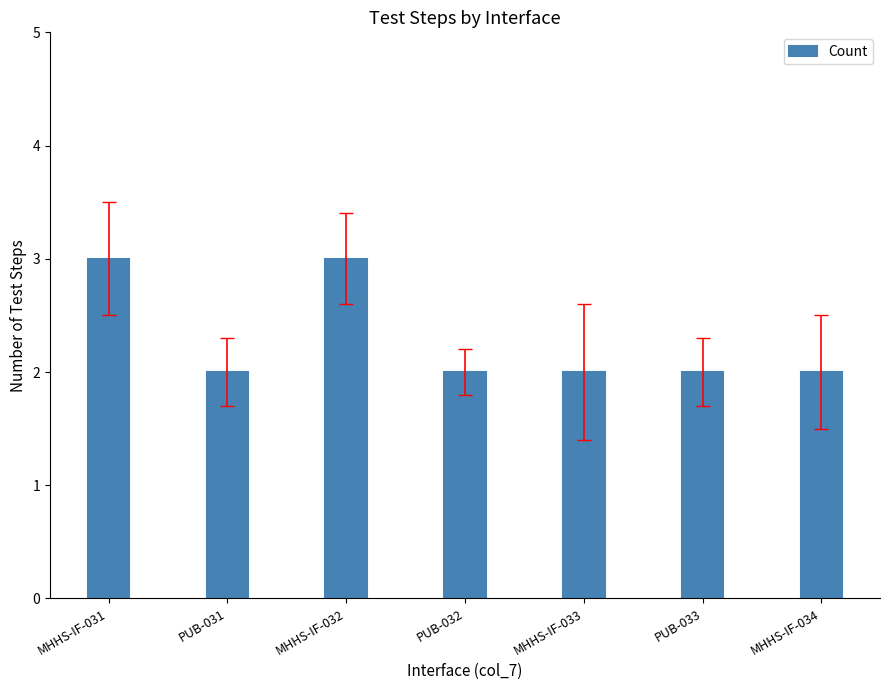

Reading left to right, list all the values displayed in this chart.

3	2	3	2	2	2	2